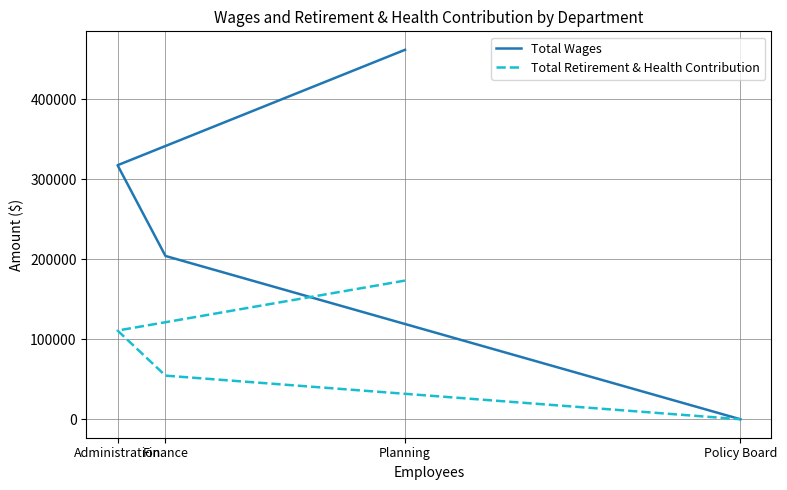

At Finance, list the series in order from largest to smallest.

Total Wages, Total Retirement & Health Contribution